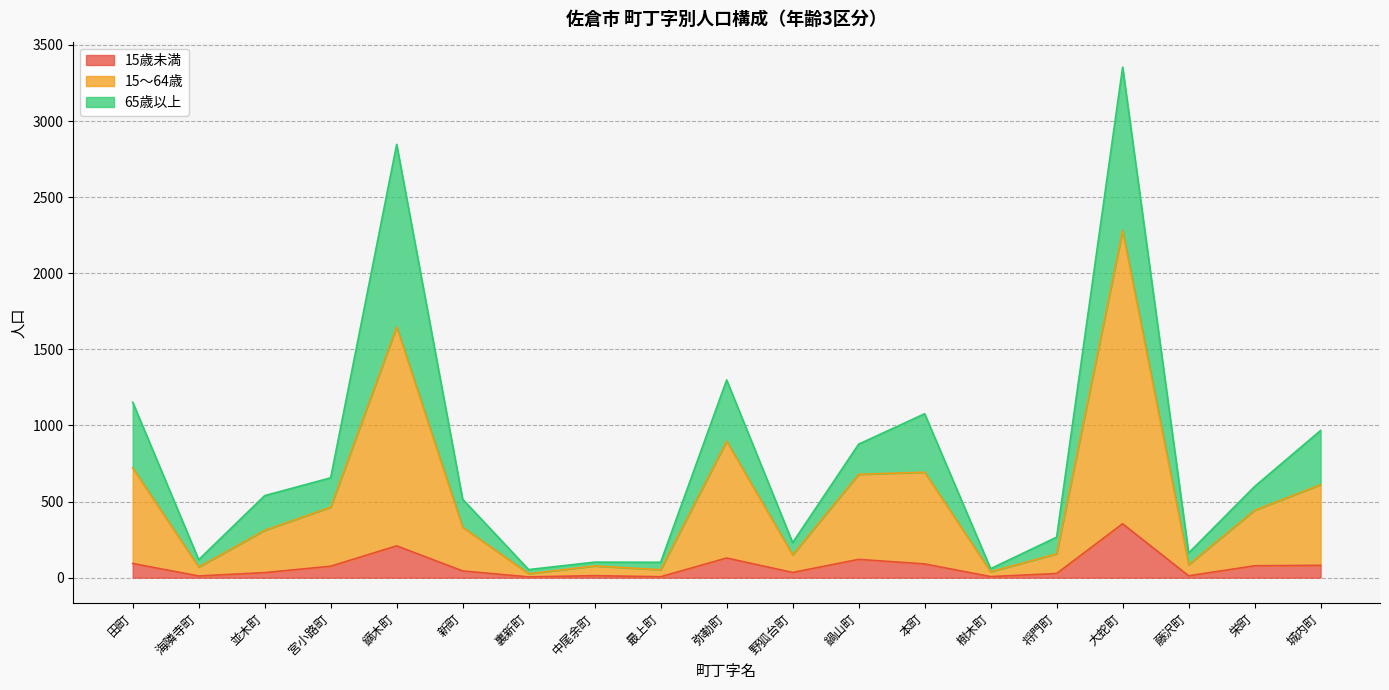

At which label does 15歳未満 reach its peak?

大蛇町